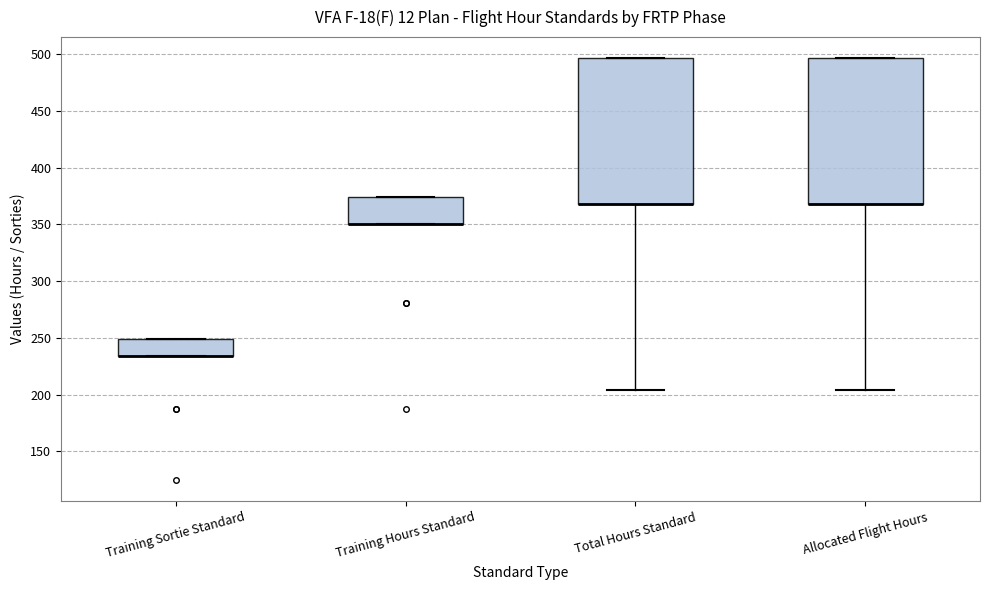

Reading left to right, transcribe this box plot: for each box, give where its median line is, the range the box spans, and where its two whiskers end, as read against the y-axis. The values are not printed on the chart, so give them approximately, as read against the axis.

Training Sortie Standard: median 235 (drawn on the box's lower edge), box 235 to 250, whiskers 235 to 250
Training Hours Standard: median 350 (drawn on the box's lower edge), box 350 to 375, whiskers 350 to 375
Total Hours Standard: median 370 (drawn on the box's lower edge), box 370 to 495, whiskers 205 to 495
Allocated Flight Hours: median 370 (drawn on the box's lower edge), box 370 to 495, whiskers 205 to 495